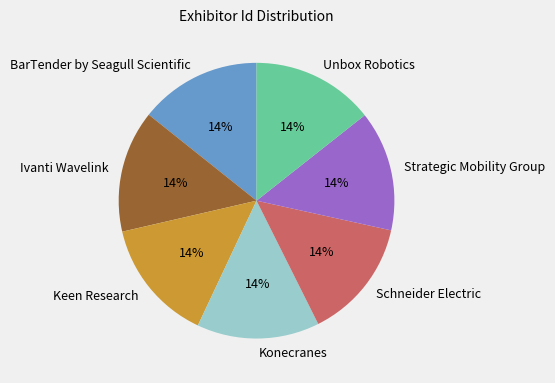

Do Strategic Mobility Group and Ivanti Wavelink together represent more than half of the pie?

No